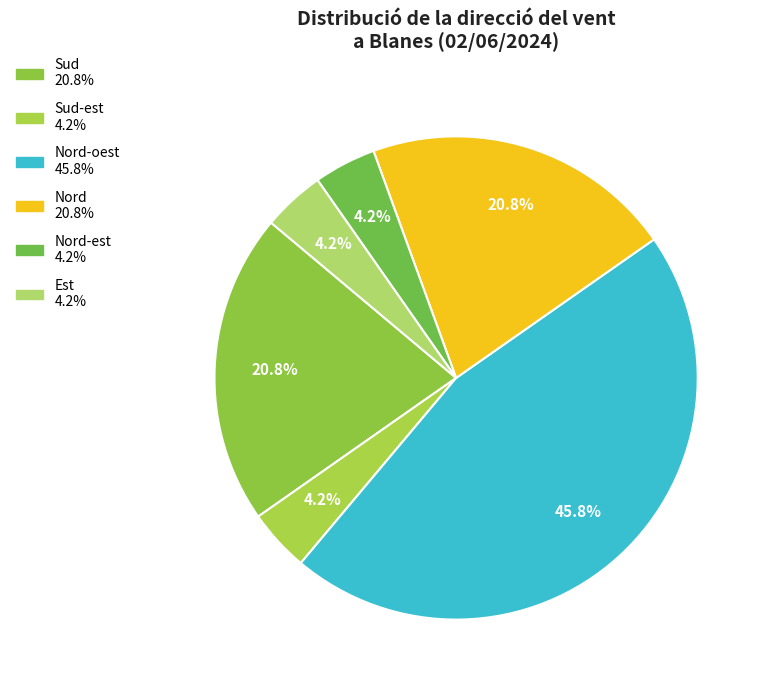

To the nearest percent, what is the average slice percentage?

17%